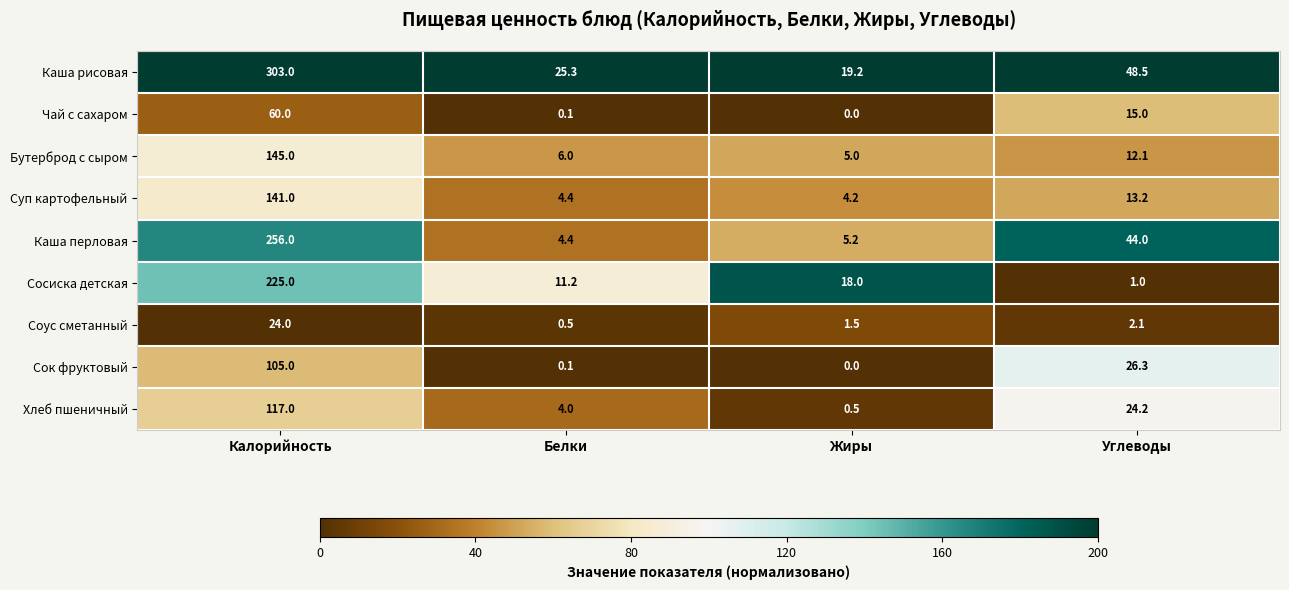

How many values in the Каша рисовая series are below 48?

2